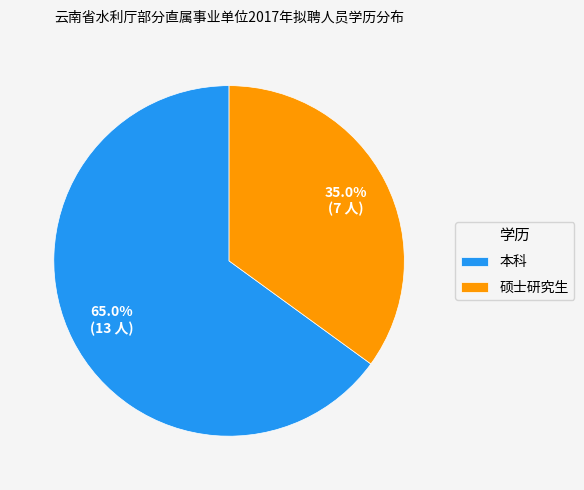

Do 硕士研究生 and 本科 together represent more than half of the pie?

Yes